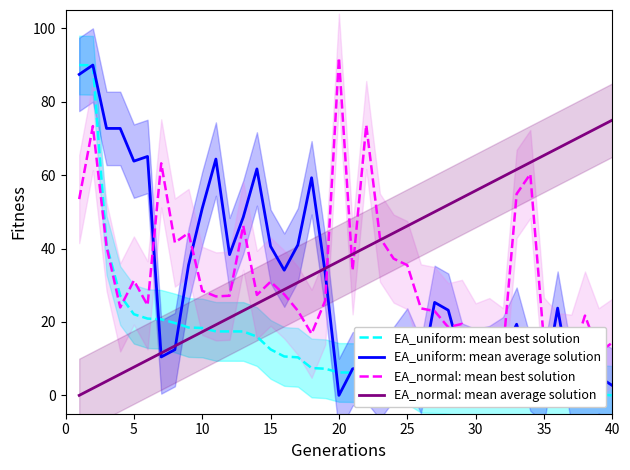

How many positive values does the EA_uniform: mean best solution series have?

39